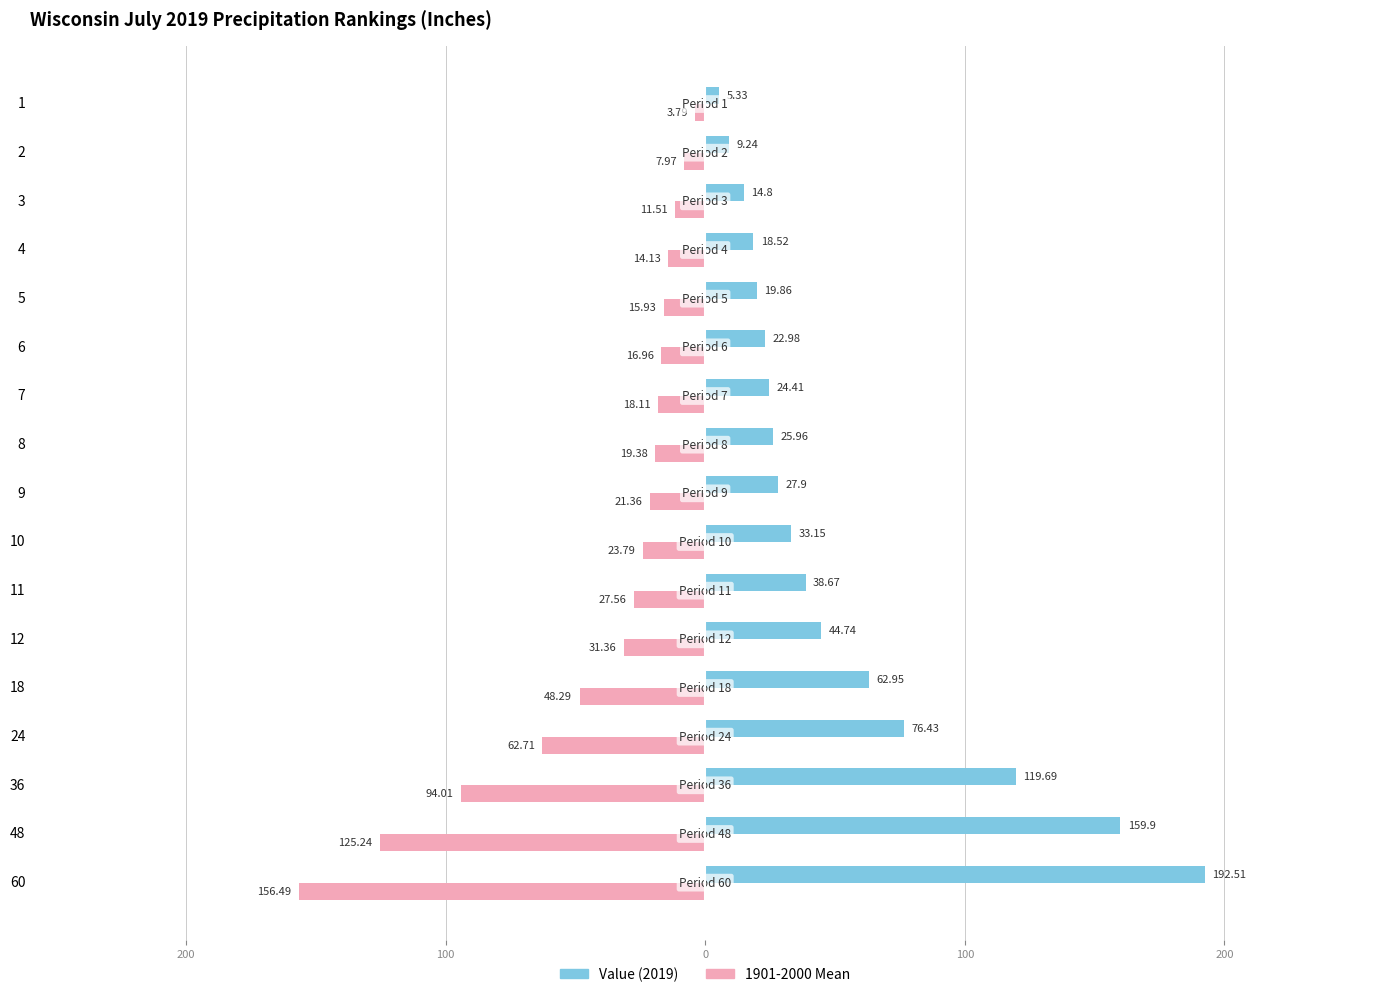

Reading left to right, transcribe all the data shown in this chart.

1901-2000 Mean: -3.8	-8.0	-11.5	-14.1	-15.9	-17.0	-18.1	-19.4	-21.4	-23.8	-27.6	-31.4	-48.3	-62.7	-94.0	-125.2	-156.5
Value: 5.3	9.2	14.8	18.5	19.9	23.0	24.4	26.0	27.9	33.1	38.7	44.7	63.0	76.4	119.7	159.9	192.5